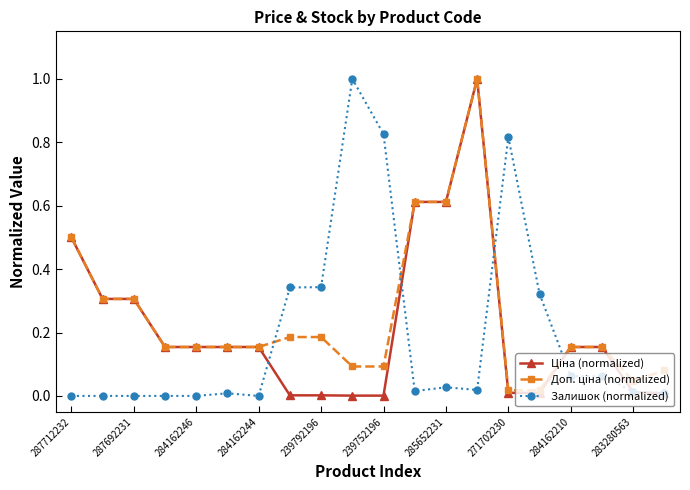

What is the maximum value for Залишок (normalized)?

1.0